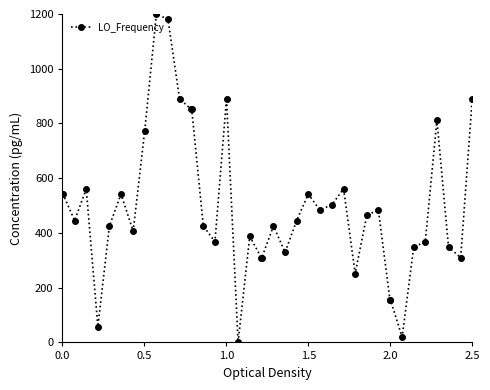

What is the maximum value shown in the chart?

1200.0